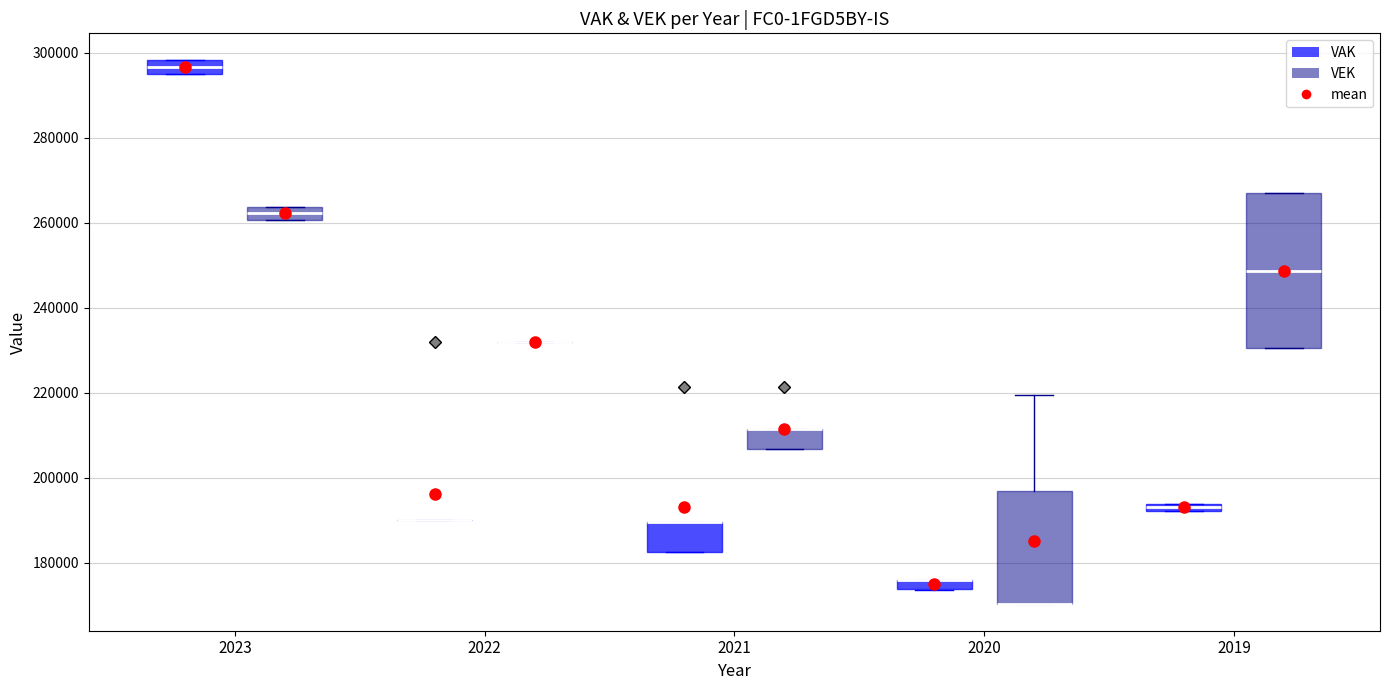

Where is the lower edge of the box for 2023 (VEK) on the y-axis? The values are not printed on the chart, so give them approximately, as read against the axis.

260000